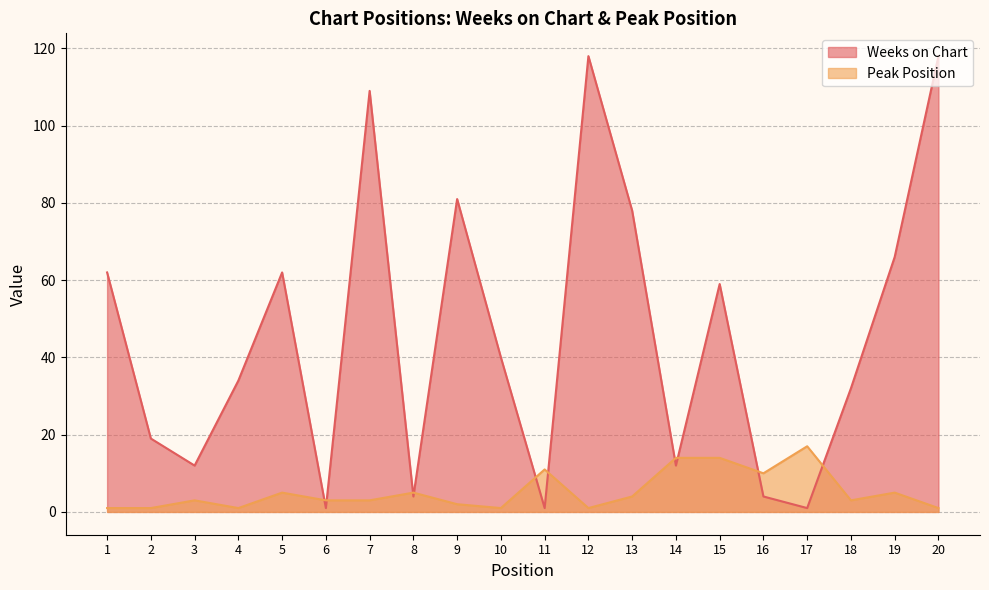

How many interior local peaks does the Weeks on Chart series have?

5